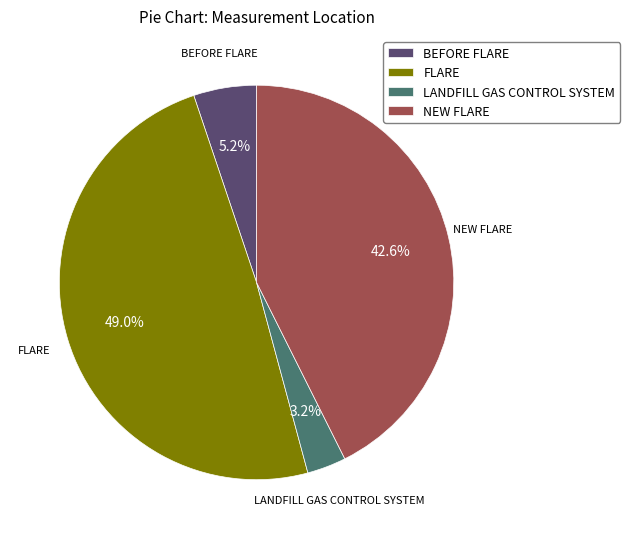

Does BEFORE FLARE account for over 50% of the chart?

No